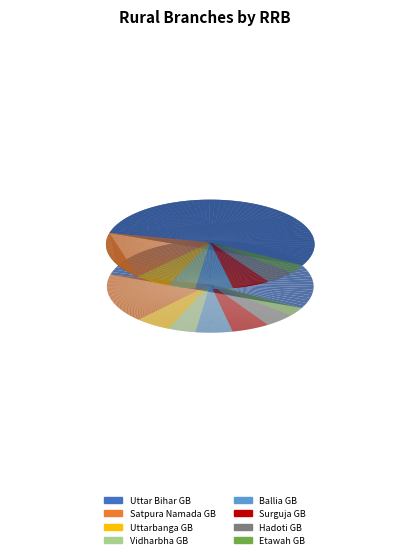

To the nearest percent, what is the average slice percentage?

12%